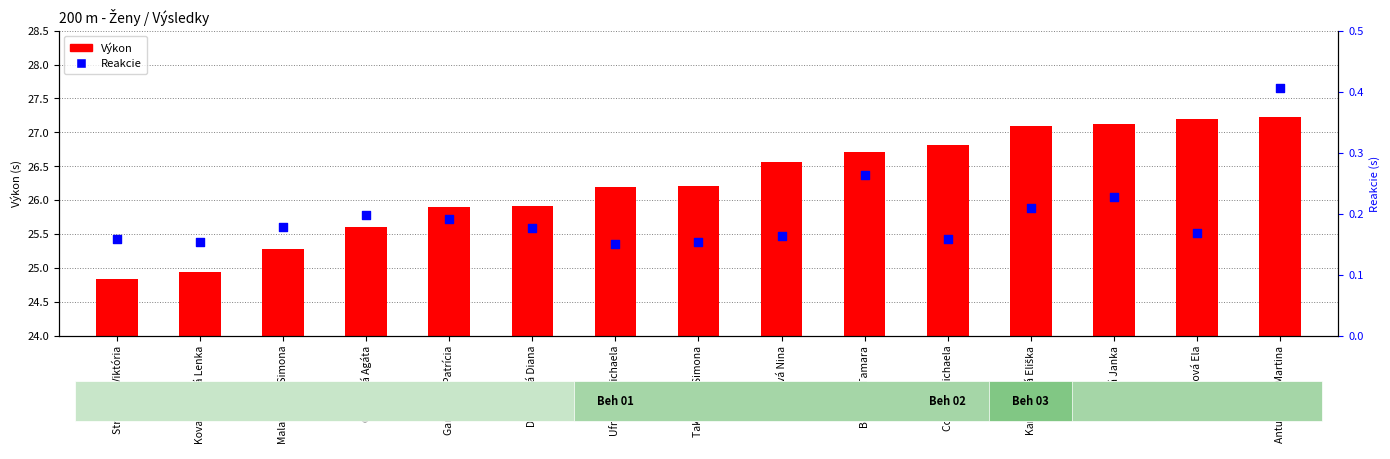

Which series reaches the maximum Y coordinate?

Výkon